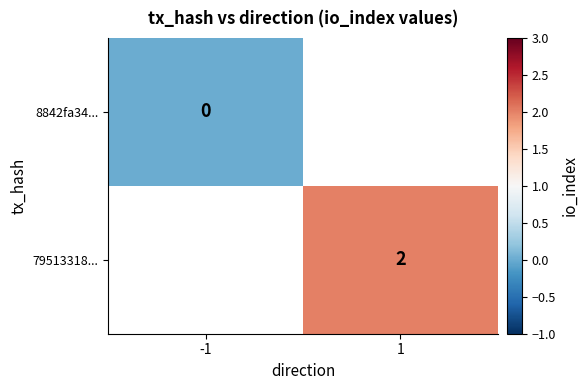

The 79513318... series shows 3 at 1. True or false?

False